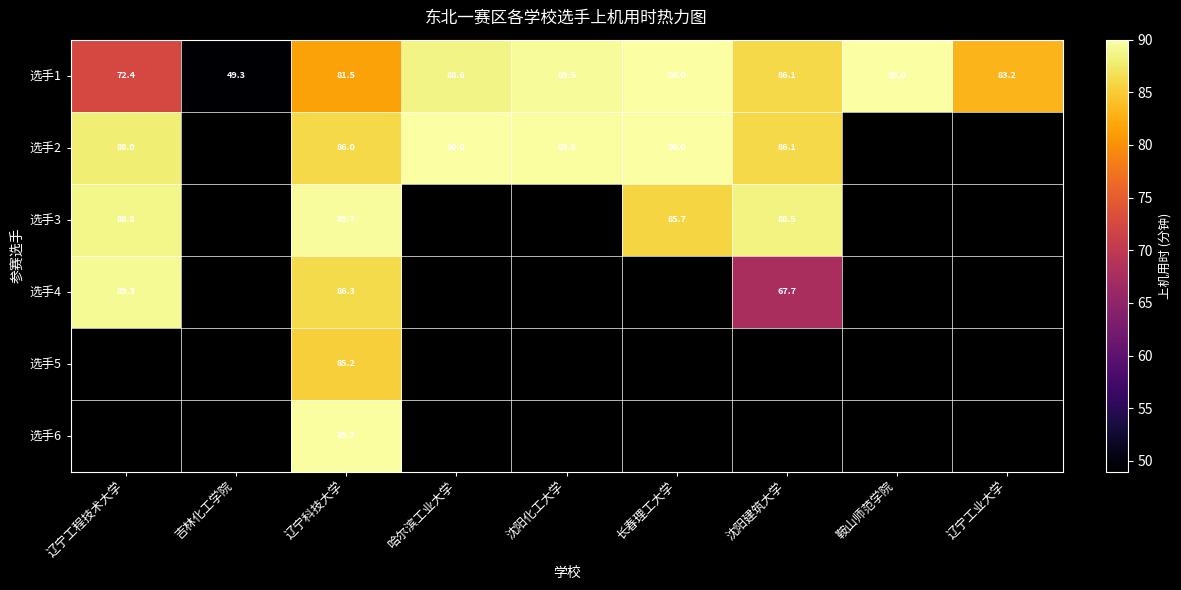

Which series changed the most between 沈阳化工大学 and 长春理工大学?

选手1